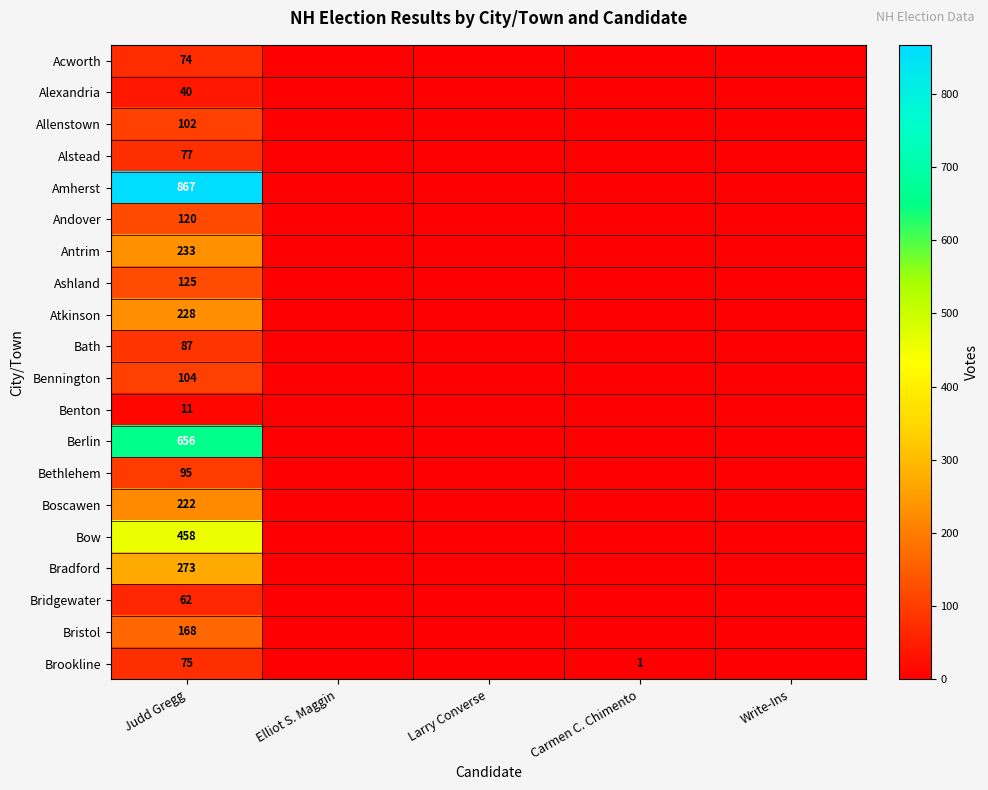

At Judd Gregg, list the series in order from smallest to largest.

Benton, Alexandria, Bridgewater, Acworth, Brookline, Alstead, Bath, Bethlehem, Allenstown, Bennington, Andover, Ashland, Bristol, Boscawen, Atkinson, Antrim, Bradford, Bow, Berlin, Amherst